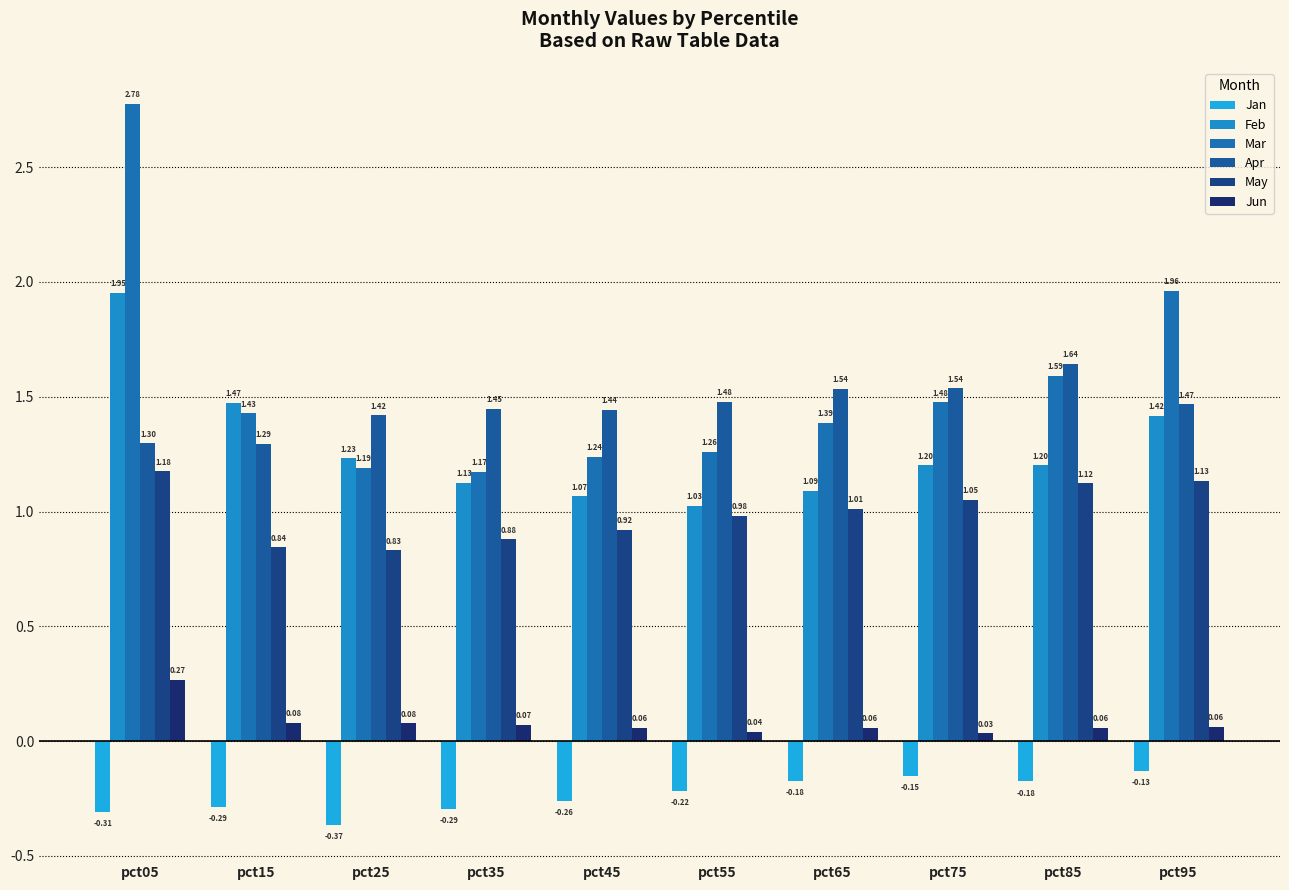

The Apr series shows 0.7 at pct05. True or false?

False